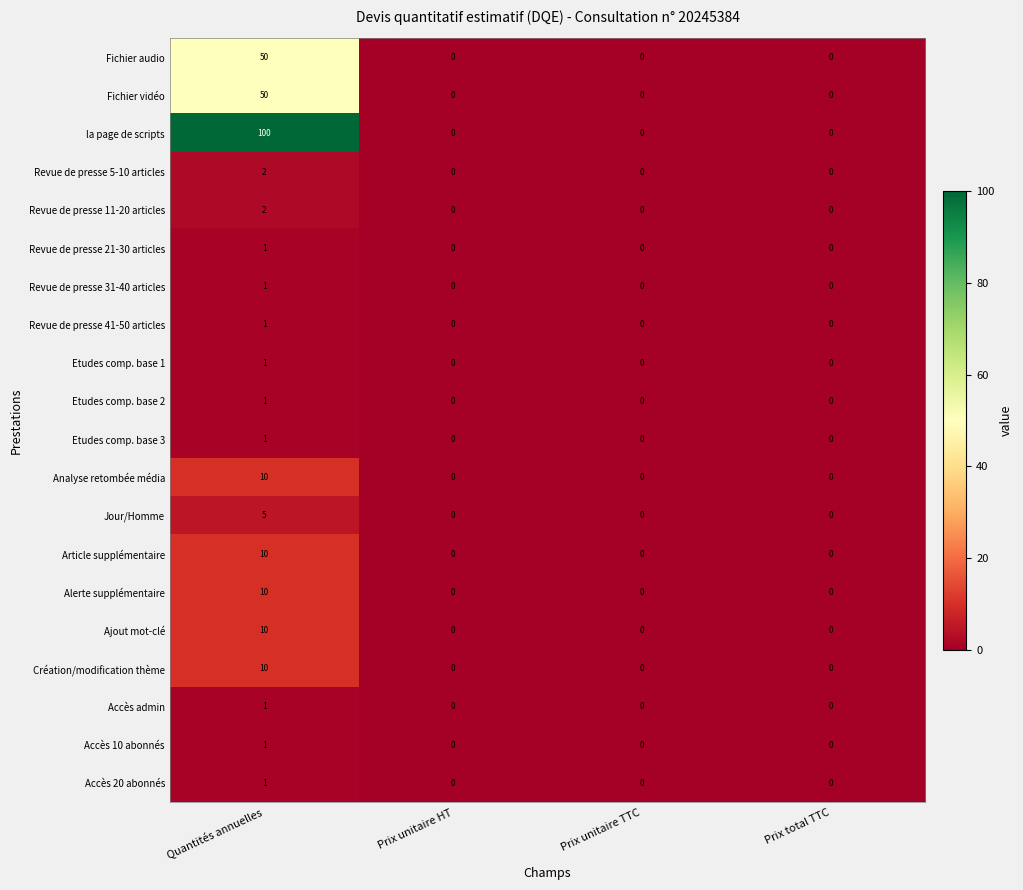

Is it true that Etudes comp. base 1 equals -1 at Prix unitaire TTC?

False